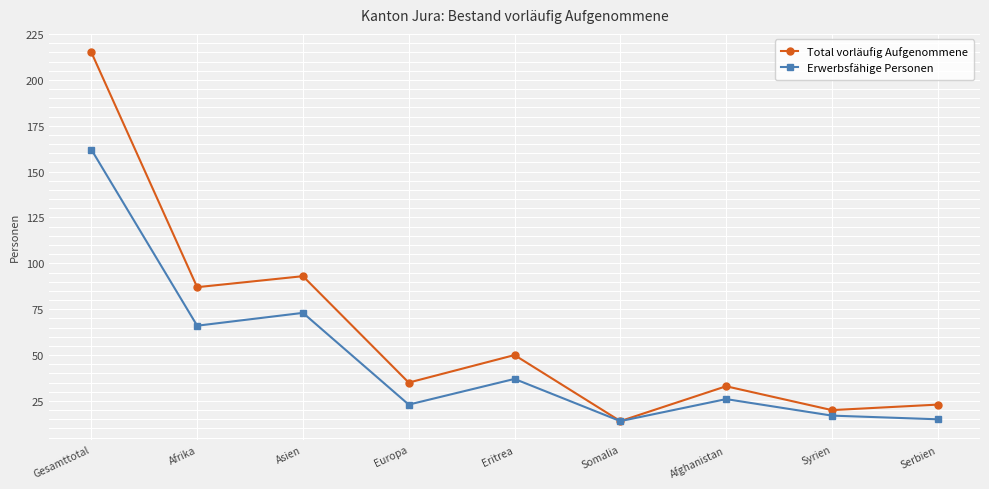

Which category has the highest value across all series?

Gesamttotal